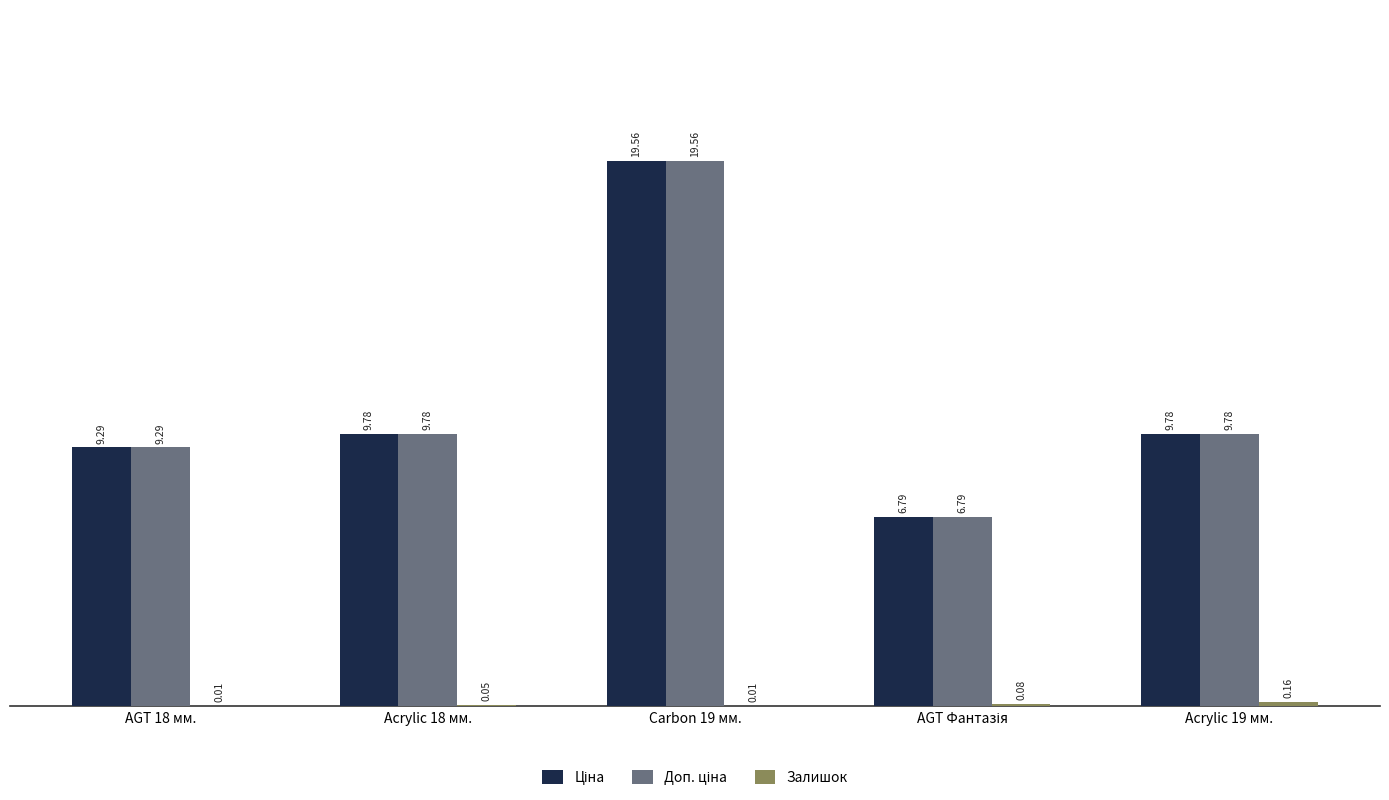

Count the number of data series in this chart.

3